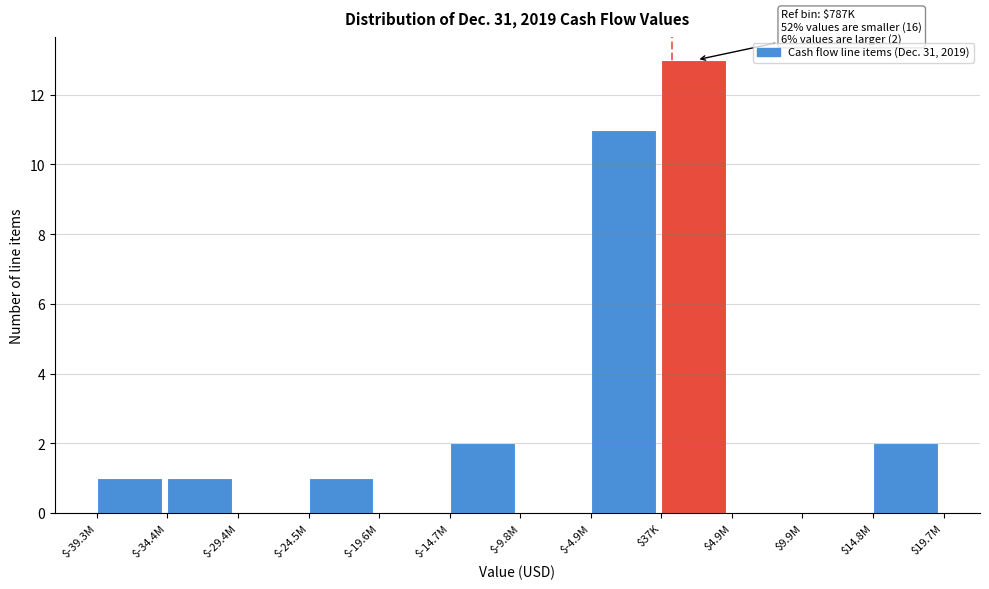

What is the sum of all values?

31